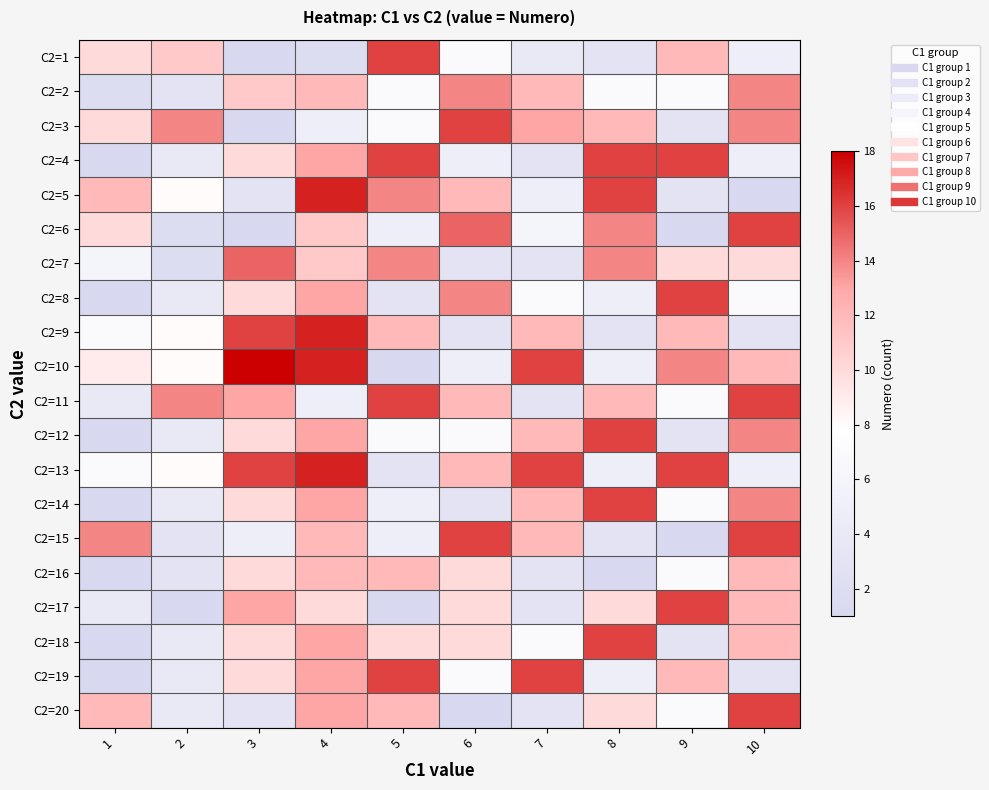

Reading right to left, list all the values displayed in this chart.

C2=1: 10=5	9=12	8=3	7=4	6=7	5=16	4=2	3=1	2=11	1=10
C2=2: 10=14	9=7	8=7	7=12	6=14	5=7	4=12	3=11	2=3	1=2
C2=3: 10=14	9=3	8=12	7=13	6=16	5=7	4=5	3=1	2=14	1=10
C2=4: 10=5	9=16	8=16	7=3	6=5	5=16	4=13	3=10	2=4	1=1
C2=5: 10=1	9=3	8=16	7=5	6=12	5=14	4=17	3=3	2=8	1=12
C2=6: 10=16	9=1	8=14	7=6	6=15	5=5	4=11	3=1	2=2	1=10
C2=7: 10=10	9=10	8=14	7=3	6=3	5=14	4=11	3=15	2=2	1=6
C2=8: 10=7	9=16	8=5	7=7	6=14	5=3	4=13	3=10	2=4	1=1
C2=9: 10=3	9=12	8=3	7=12	6=3	5=12	4=17	3=16	2=8	1=7
C2=10: 10=12	9=14	8=5	7=16	6=5	5=1	4=17	3=18	2=8	1=9
C2=11: 10=16	9=7	8=12	7=3	6=12	5=16	4=5	3=13	2=14	1=4
C2=12: 10=14	9=3	8=16	7=12	6=7	5=7	4=13	3=10	2=4	1=1
C2=13: 10=5	9=16	8=5	7=16	6=12	5=3	4=17	3=16	2=8	1=7
C2=14: 10=14	9=7	8=16	7=12	6=3	5=5	4=13	3=10	2=4	1=1
C2=15: 10=16	9=1	8=3	7=12	6=16	5=5	4=12	3=5	2=3	1=14
C2=16: 10=12	9=7	8=1	7=3	6=10	5=12	4=12	3=10	2=3	1=1
C2=17: 10=12	9=16	8=10	7=3	6=10	5=1	4=10	3=13	2=1	1=4
C2=18: 10=12	9=3	8=16	7=7	6=10	5=10	4=13	3=10	2=4	1=1
C2=19: 10=3	9=12	8=5	7=16	6=7	5=16	4=13	3=10	2=4	1=1
C2=20: 10=16	9=7	8=10	7=3	6=1	5=12	4=13	3=3	2=4	1=12